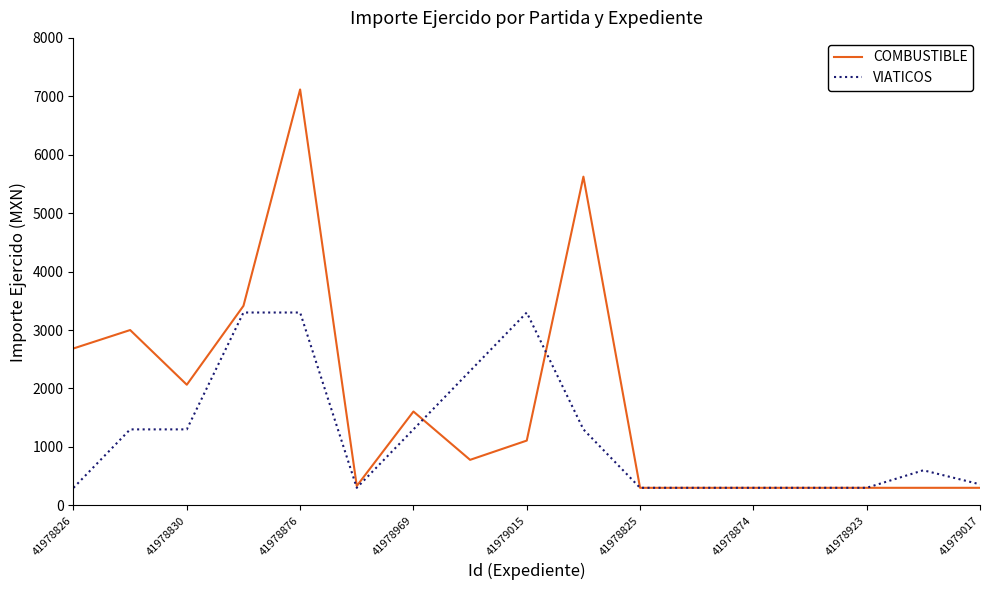

How many lines are shown in the chart?

2